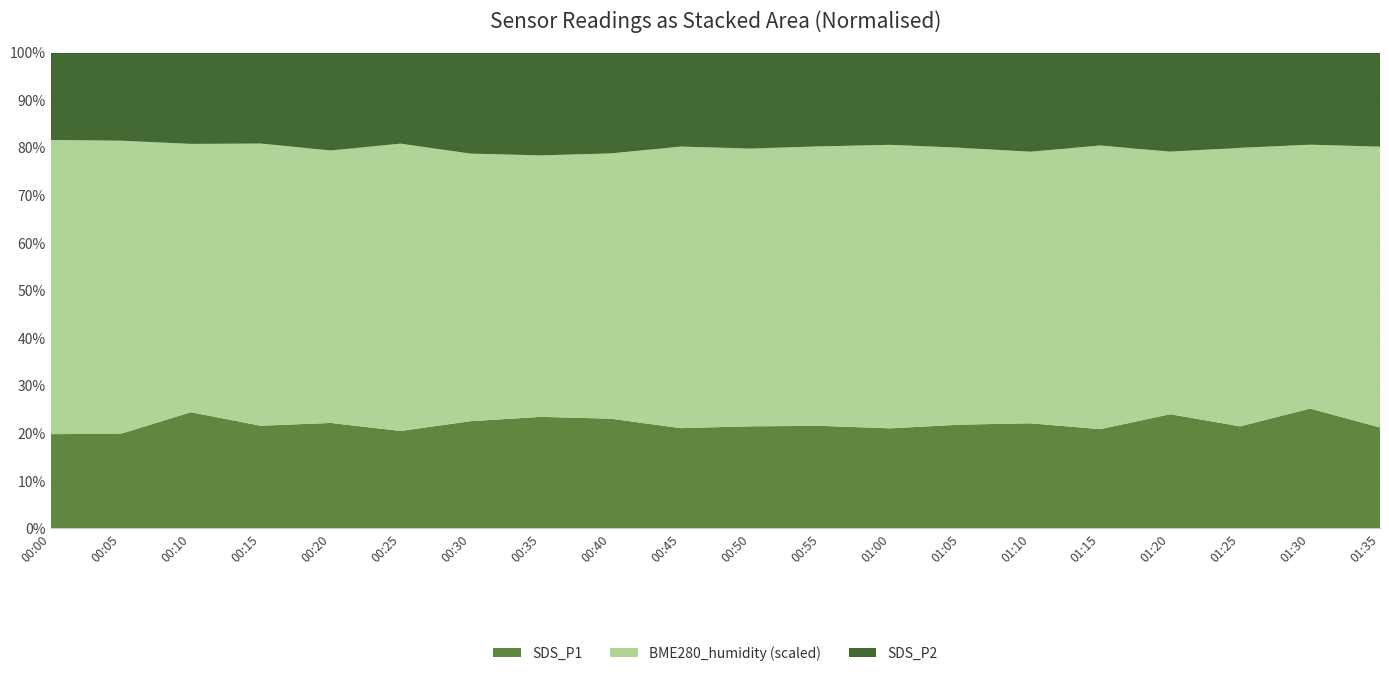

Reading left to right, transcribe all the data shown in this chart.

SDS_P1: 00:00=2.9	00:05=2.9	00:10=3.9	00:15=3.2	00:20=3.5	00:25=3.0	00:30=3.6	00:35=3.8	00:40=3.7	00:45=3.2	00:50=3.3	00:55=3.3	01:00=3.2	01:05=3.4	01:10=3.5	01:15=3.1	01:20=3.9	01:25=3.3	01:30=4.1	01:35=3.2
SDS_P2: 00:00=2.7	00:05=2.7	00:10=3.0	00:15=2.9	00:20=3.2	00:25=2.9	00:30=3.4	00:35=3.5	00:40=3.4	00:45=3.0	00:50=3.1	00:55=3.0	01:00=3.0	01:05=3.1	01:10=3.3	01:15=3.0	01:20=3.4	01:25=3.1	01:30=3.1	01:35=3.0
BME280_humidity: 00:00=89.8	00:05=89.8	00:10=89.5	00:15=89.2	00:20=89.6	00:25=89.8	00:30=90.5	00:35=89.8	00:40=89.3	00:45=89.8	00:50=89.7	00:55=89.3	01:00=90.6	01:05=90.1	01:10=90.3	01:15=90.0	01:20=90.0	01:25=90.0	01:30=89.6	01:35=90.4